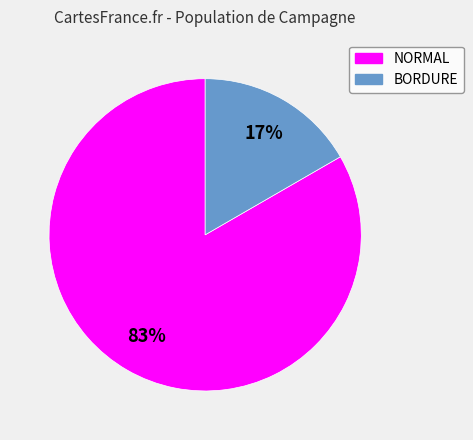

To the nearest percent, what percentage of the pie is BORDURE?

17%